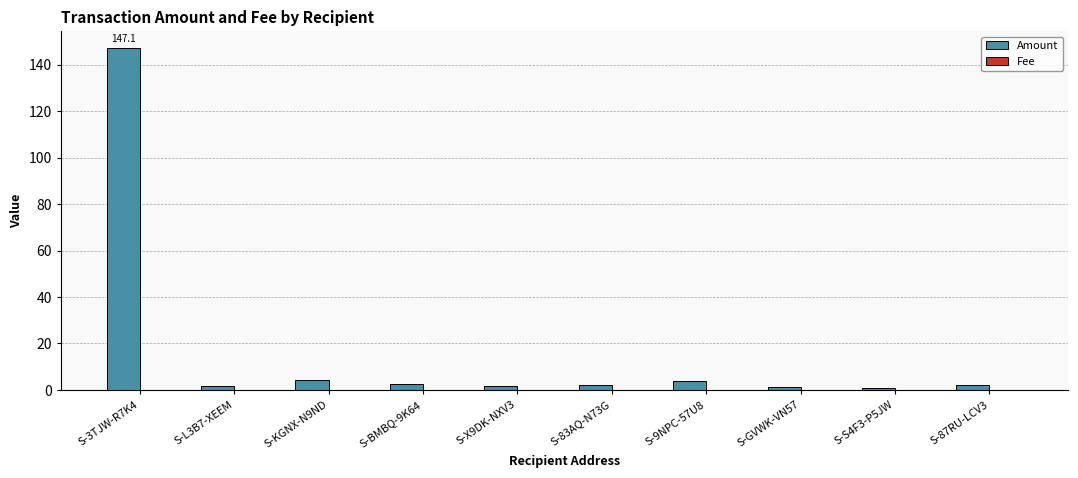

Which series has the widest spread of values?

Amount